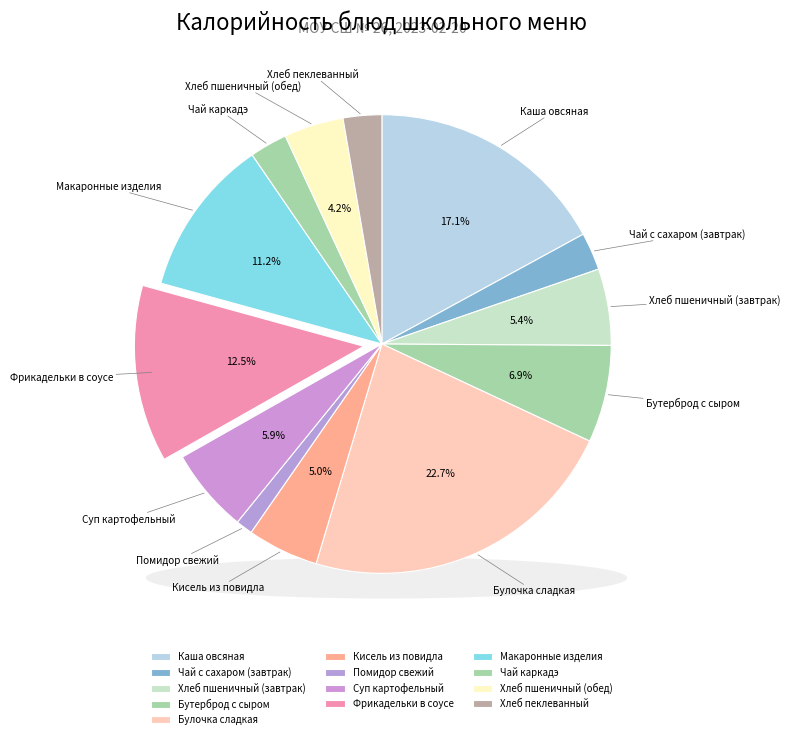

Is Чай с сахаром (завтрак) the majority of the pie?

No